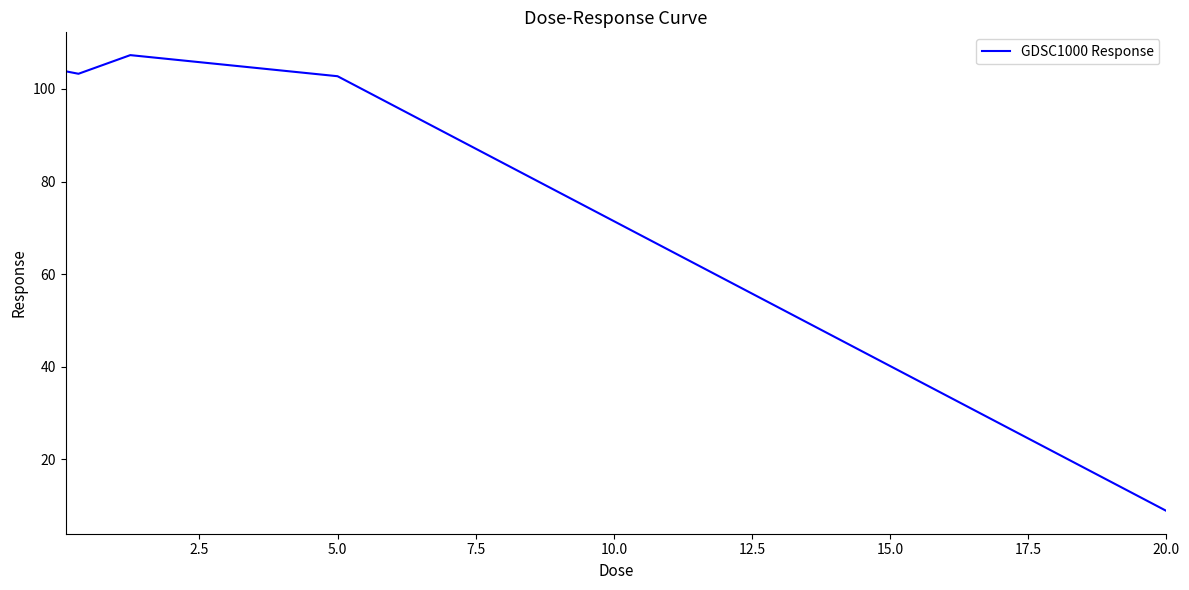

What is the difference between the maximum and minimum values?

98.5